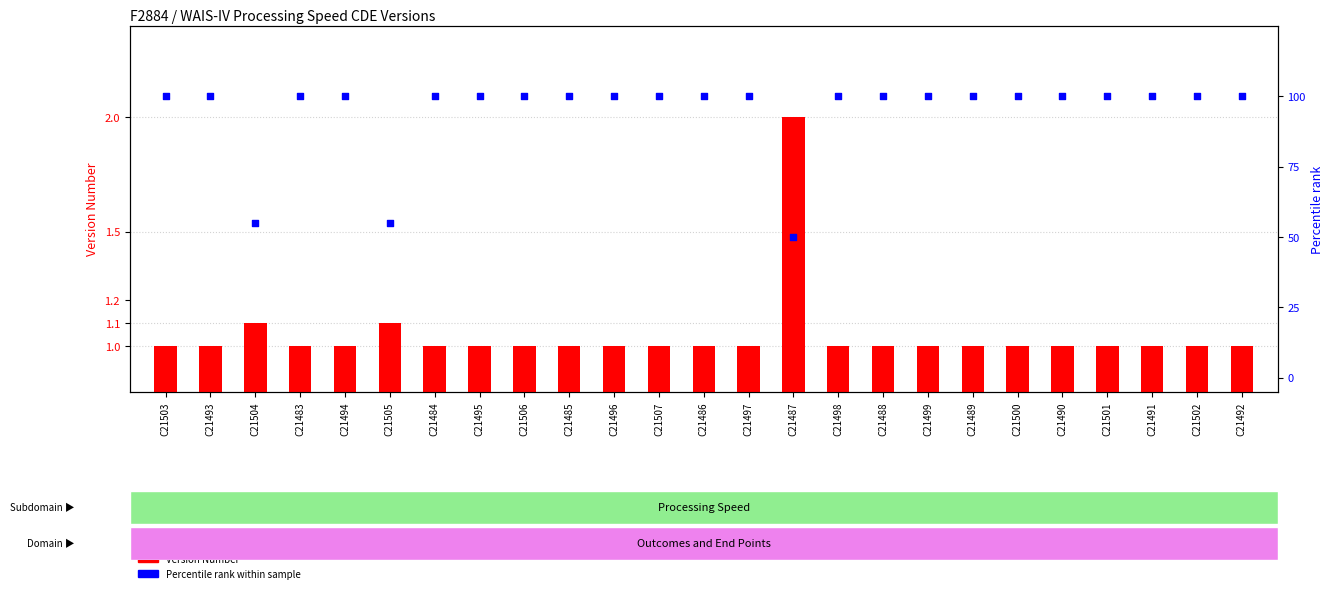

Which series has the largest total across all categories?

Percentile rank